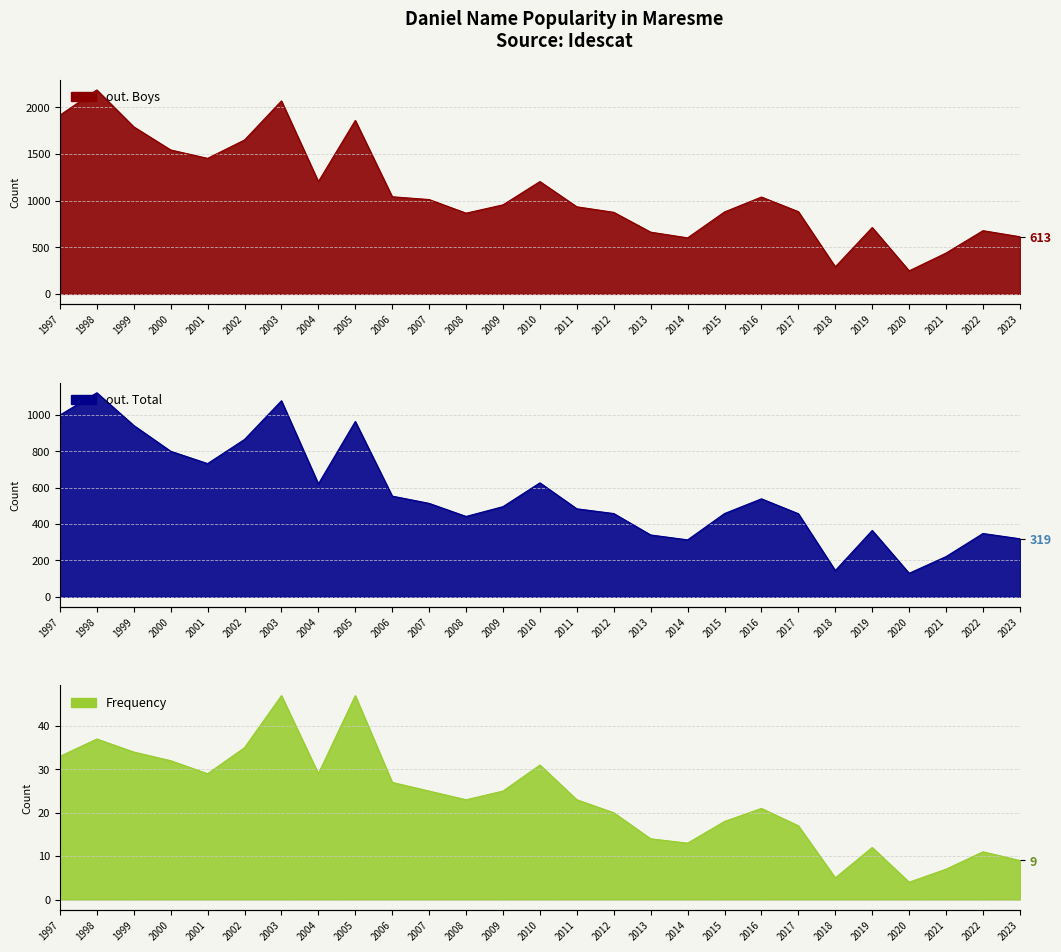

Which series has the largest total across all categories?

out. Boys